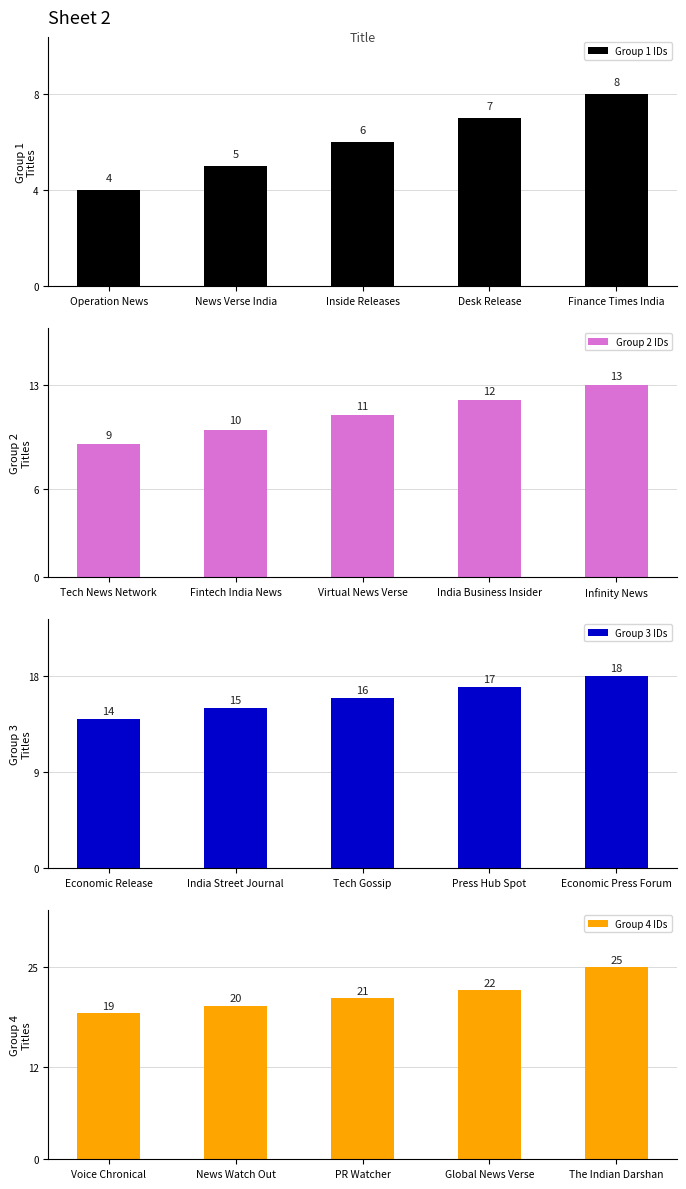

How many data points in Group 2 IDs are above 11?

2